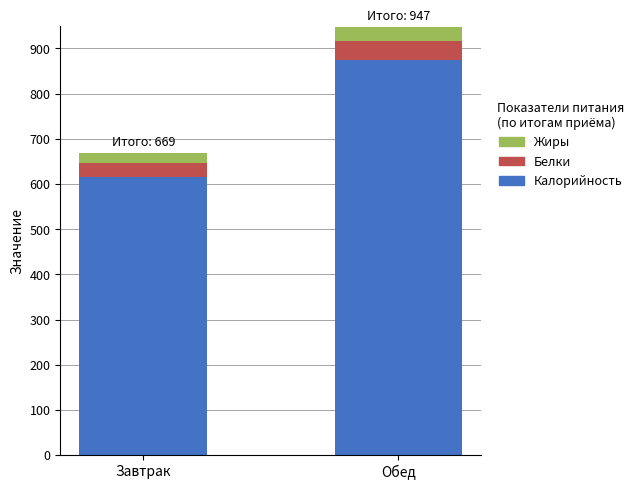

What is the difference between the maximum and minimum values in the Калорийность series?

258.0